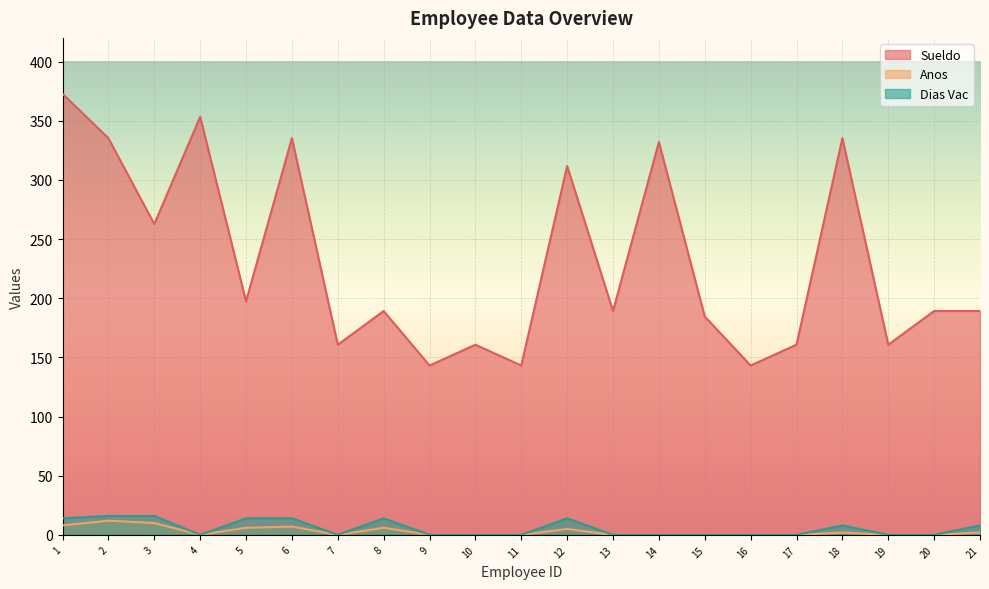

Reading left to right, extract all data points from this chart.

Sueldo: 1=372.8	2=335.2	3=262.7	4=353.3	5=197.4	6=335.2	7=160.7	8=189.2	9=143.1	10=160.7	11=143.1	12=311.7	13=189.2	14=332.1	15=184.5	16=143.2	17=160.7	18=335.2	19=160.7	20=189.2	21=189.2
Anos: 1=8.0	2=12.0	3=10.0	4=0.0	5=6.0	6=7.0	7=0.0	8=6.0	9=0.0	10=0.0	11=0.0	12=5.0	13=0.0	14=0.0	15=0.0	16=0.0	17=0.0	18=2.0	19=0.0	20=0.0	21=2.0
Dias Vac: 1=14.0	2=16.0	3=16.0	4=0.0	5=14.0	6=14.0	7=0.0	8=14.0	9=0.0	10=0.0	11=0.0	12=14.0	13=0.0	14=0.0	15=0.0	16=0.0	17=0.0	18=8.0	19=0.0	20=0.0	21=8.0